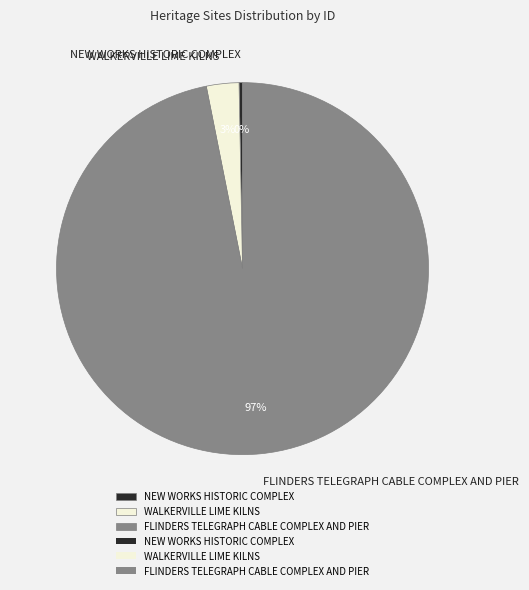

What is the smallest slice in the pie chart?

NEW WORKS HISTORIC COMPLEX